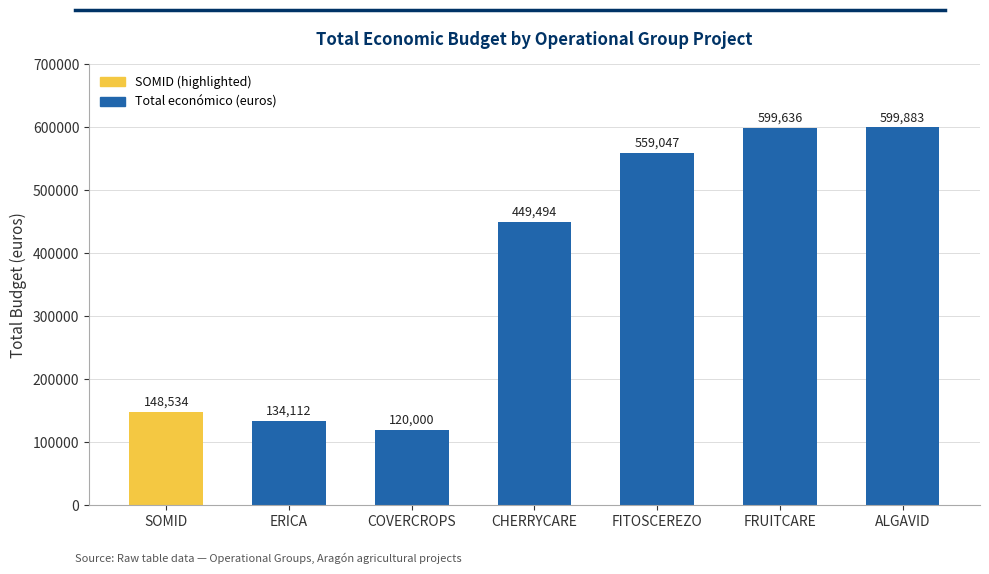

Rank the categories by value from highest to lowest.

ALGAVID, FRUITCARE, FITOSCEREZO, CHERRYCARE, SOMID, ERICA, COVERCROPS